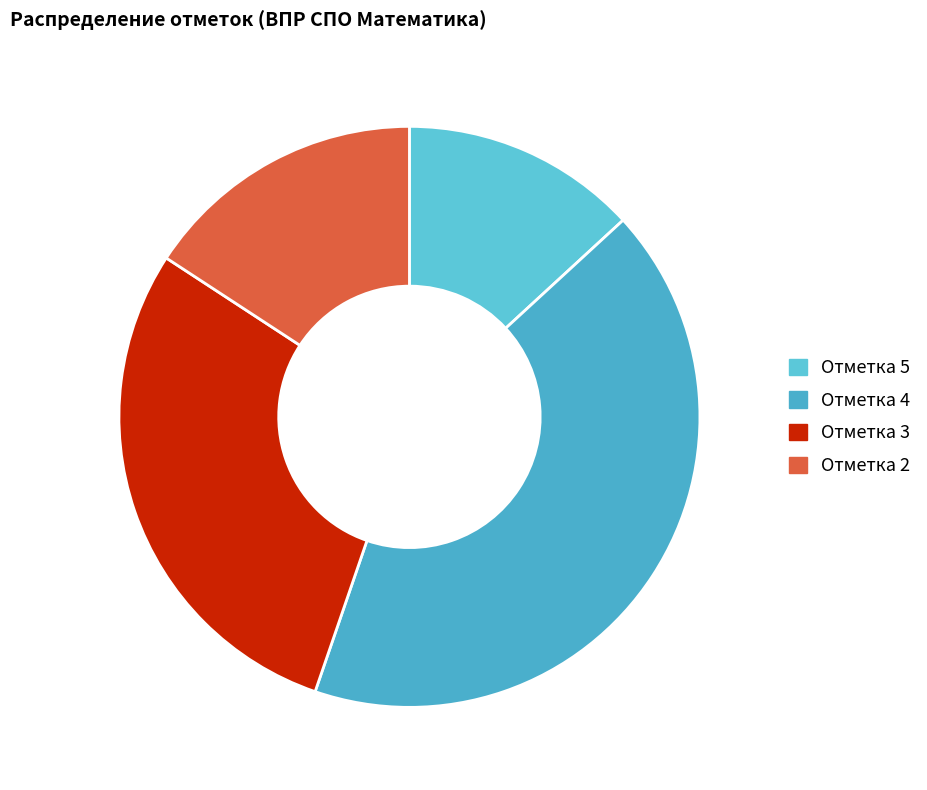

Count the number of slices in the pie.

4